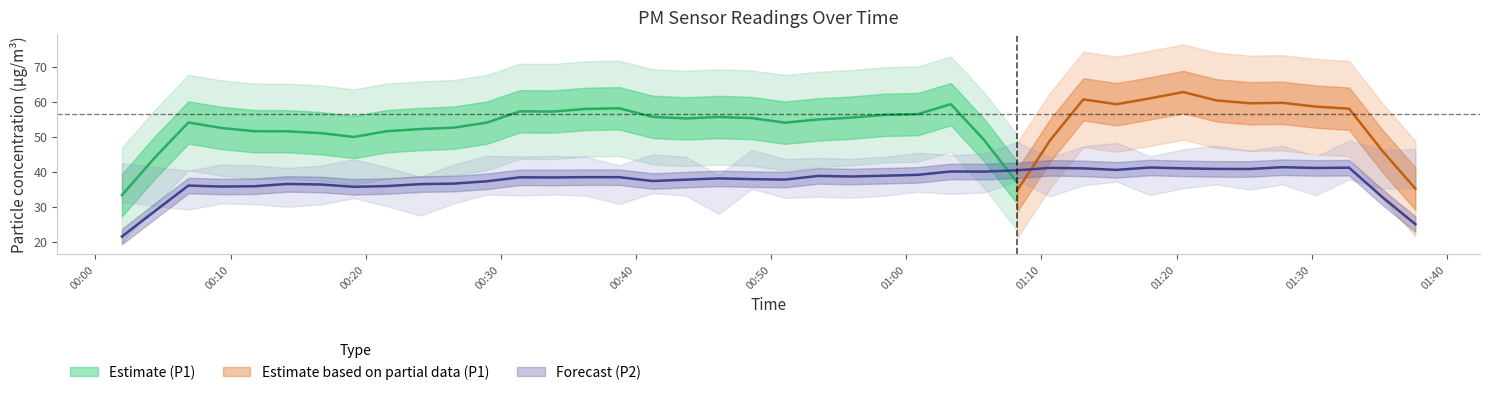

At which label is P1 closest to 58?

32